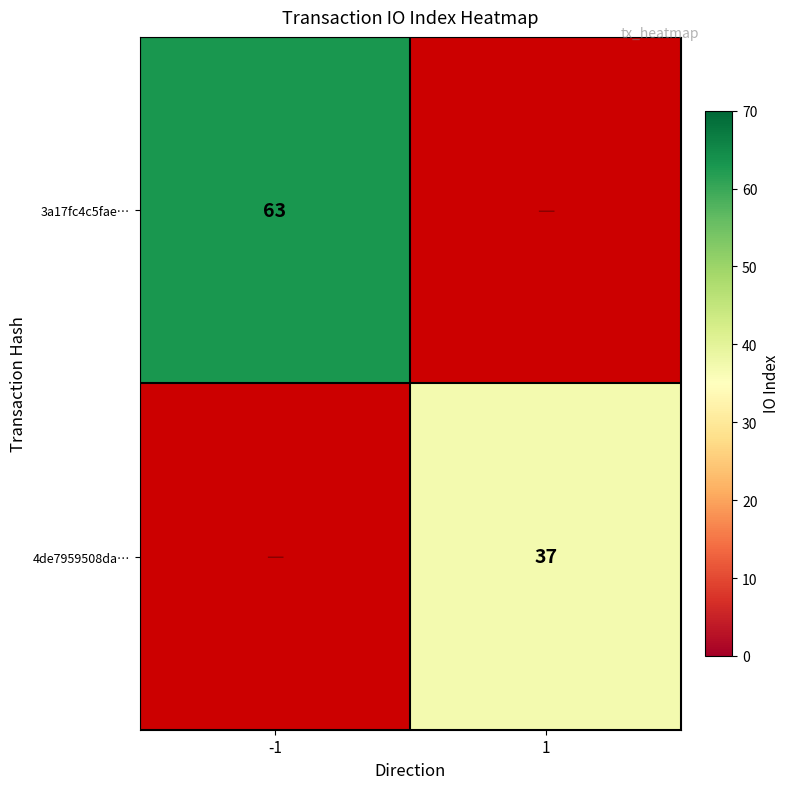

Count the number of categories in the chart.

2